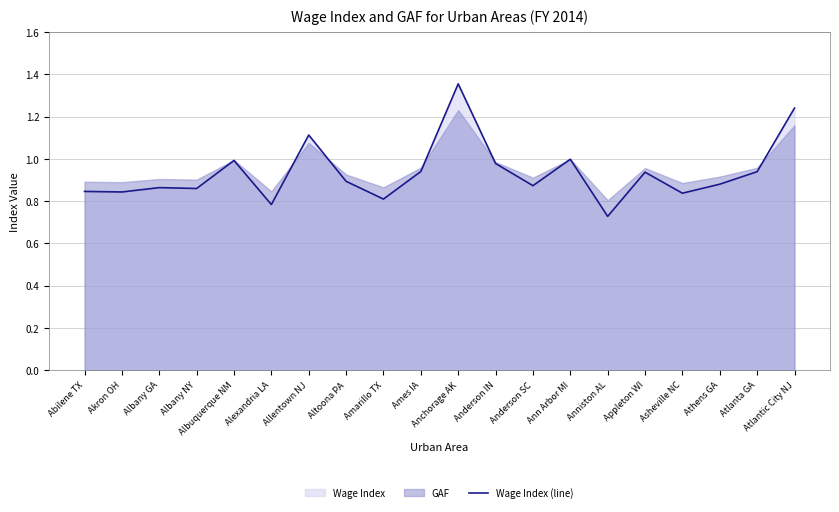

Read the value at Atlanta GA.

0.9